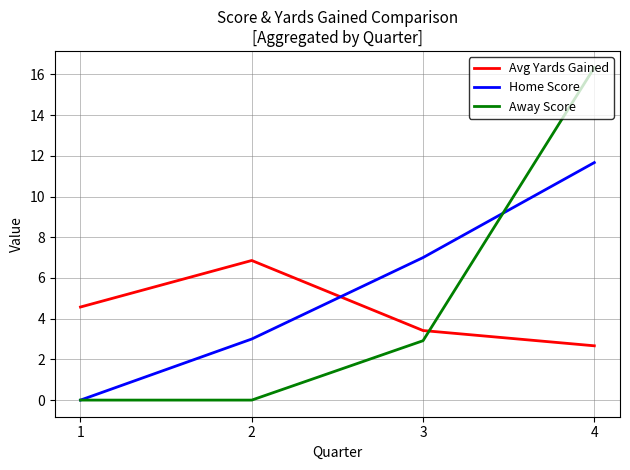

At which label does Away Score first exceed 2?

3